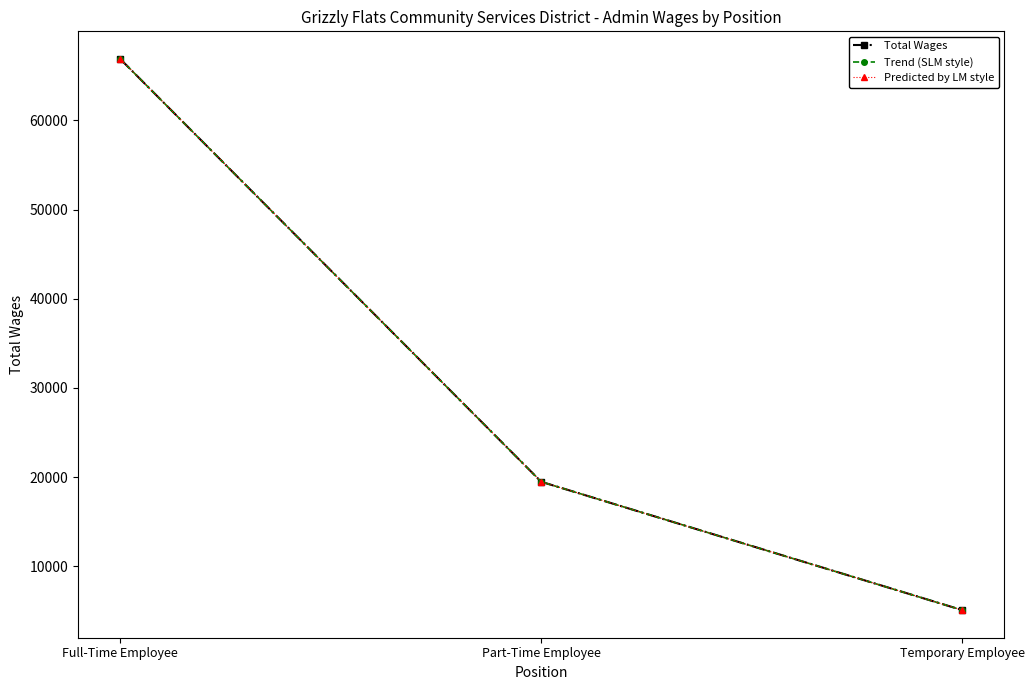

Read the Predicted by LM style value at Part-Time Employee, to the nearest 100.

19500